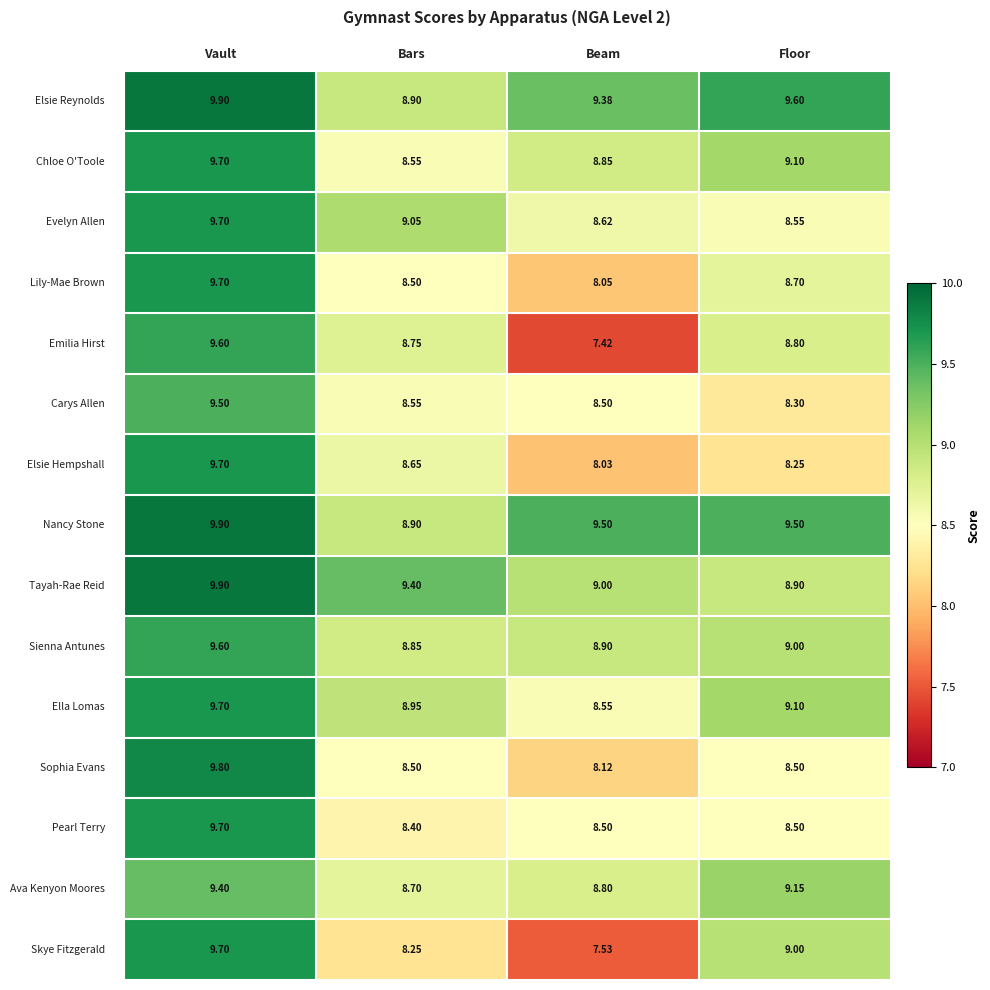

At which category is the sum across all series the highest?

Vault